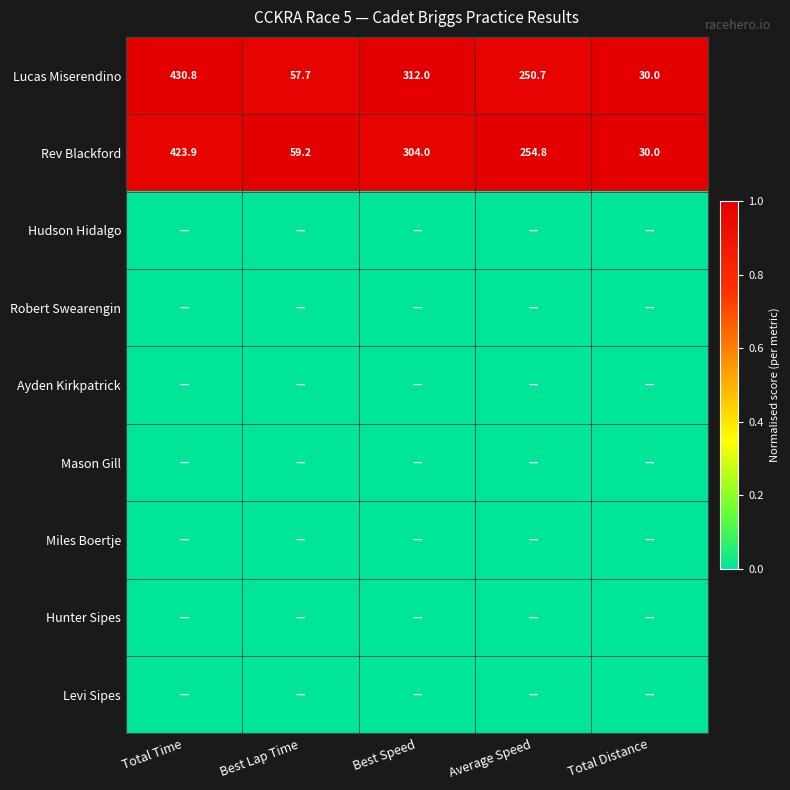

The value of Rev Blackford at Average Speed is 254.8. True or false?

True